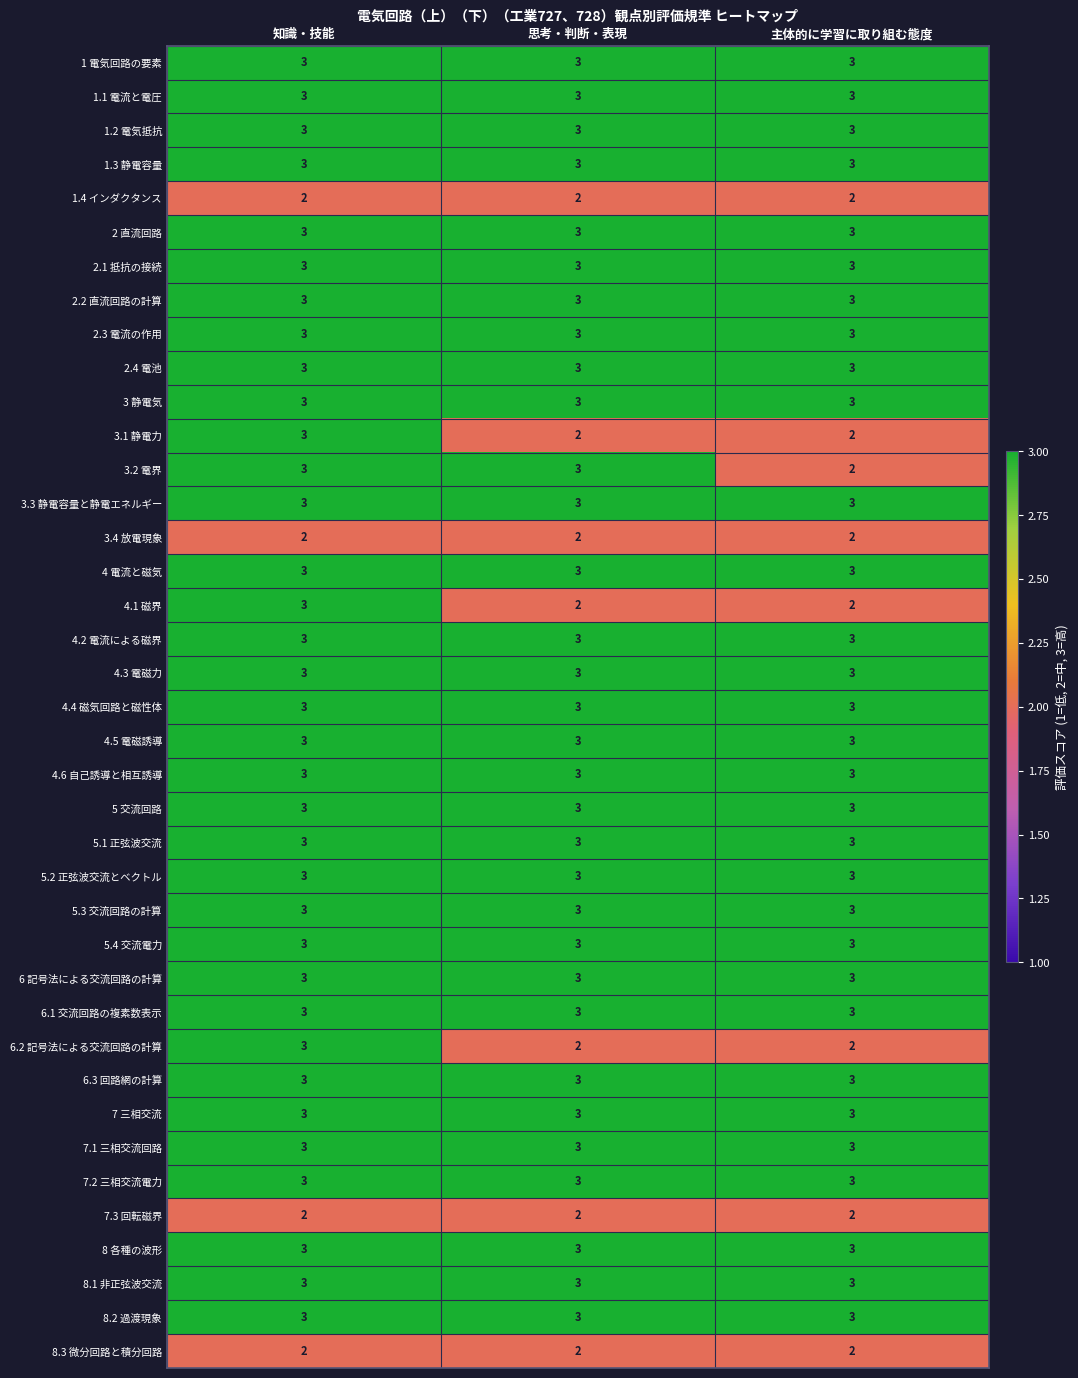

At which category is the sum across all series the highest?

知識・技能